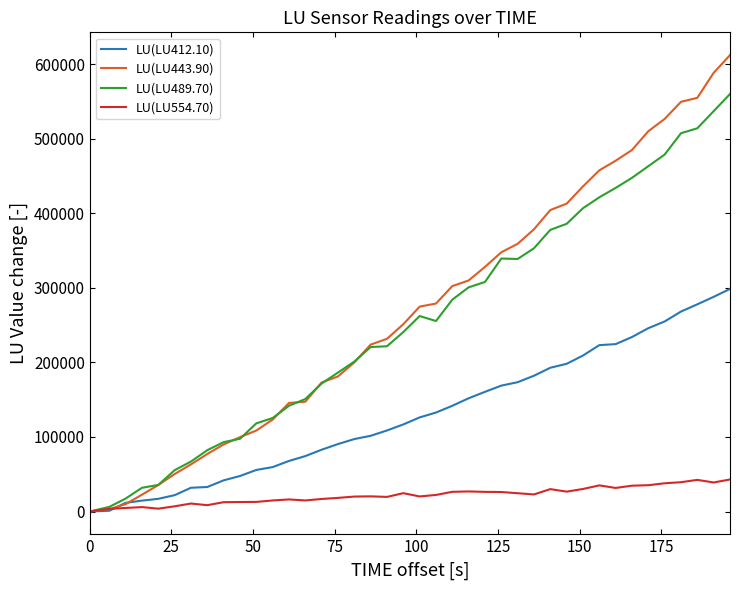

Which series has the widest spread of values?

LU(LU443.90)